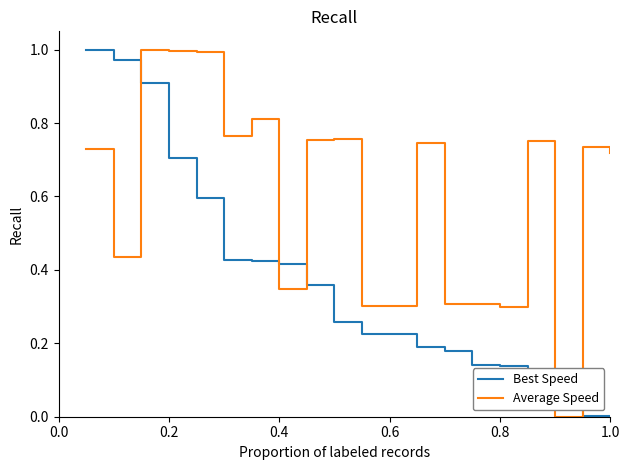

In Average Speed, how many points are higher than both neighbors (excluding endpoints)?

7